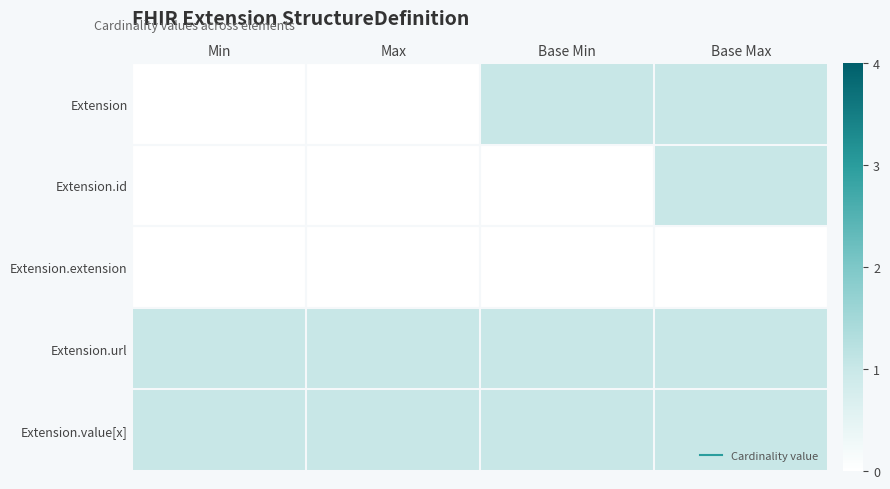

Which series has the largest total across all categories?

Extension.url